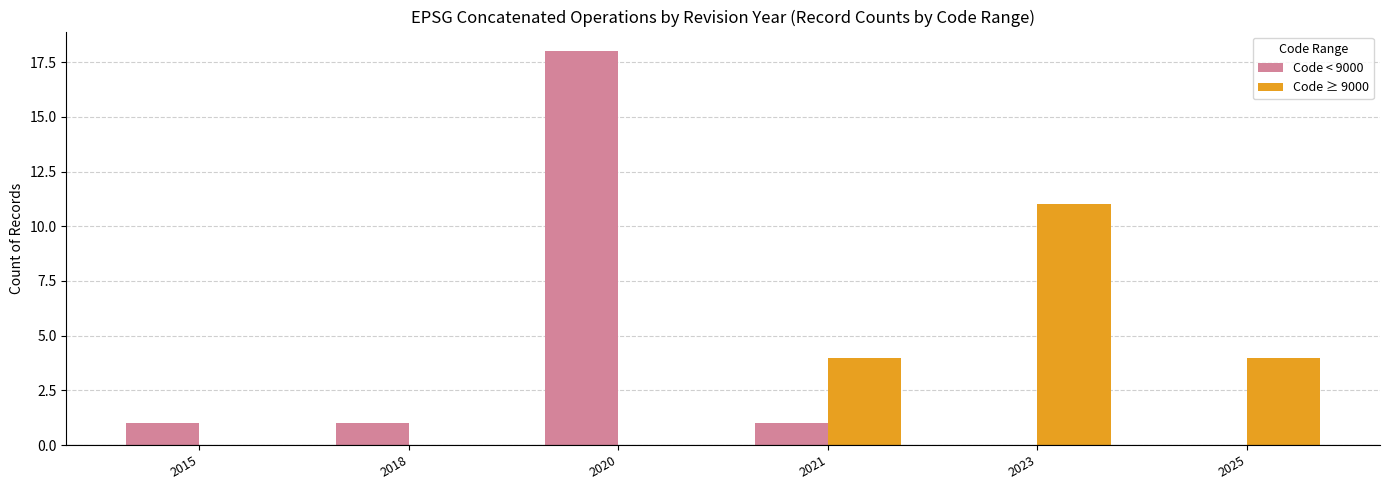

What is the average value of the Code ≥ 9000 series?

3